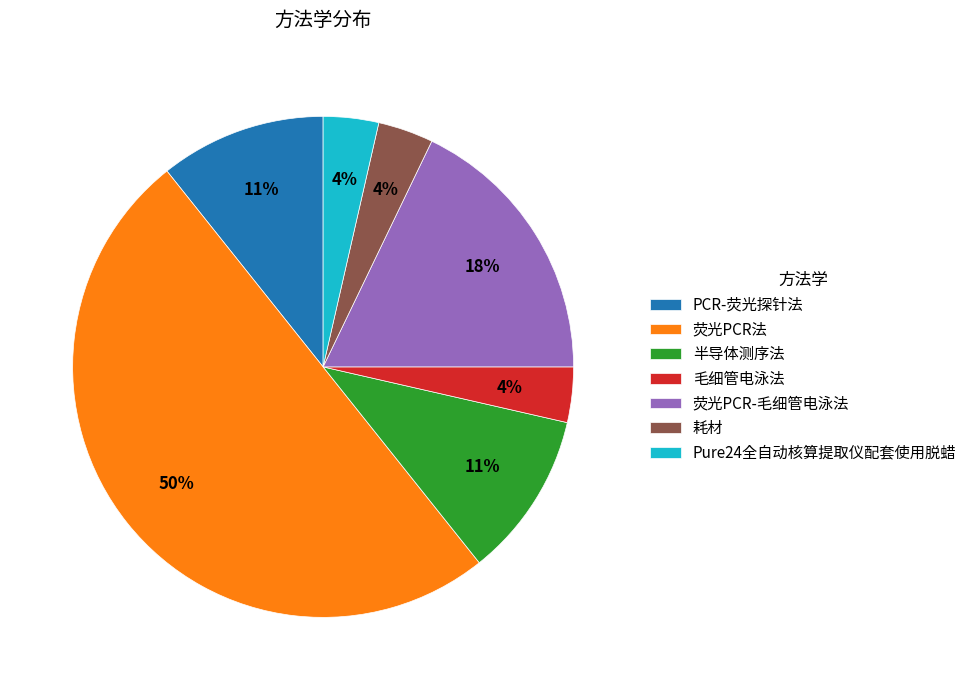

What is the ratio of the value at Pure24全自动核算提取仪配套使用脱蜡 to the value at 耗材?

1.0